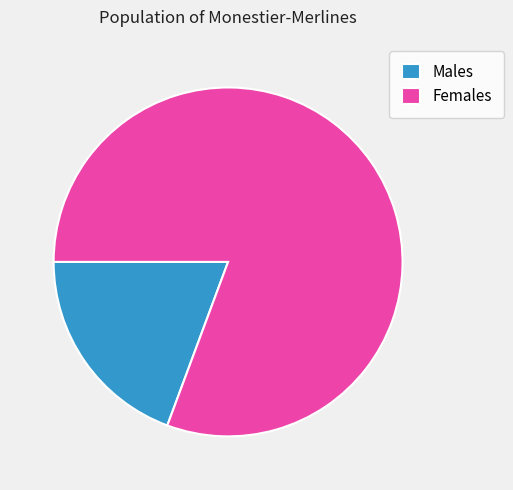

Which category has the smallest portion of the pie?

Males